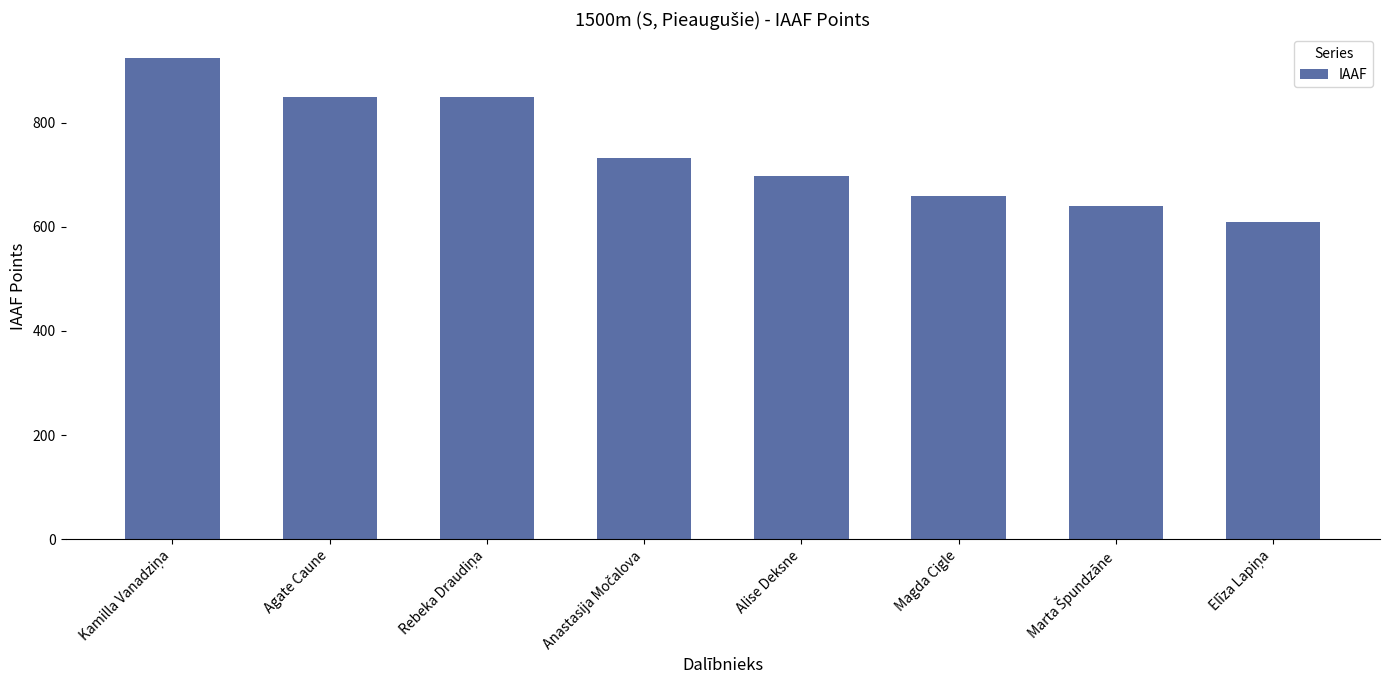

Count the number of categories in the chart.

8